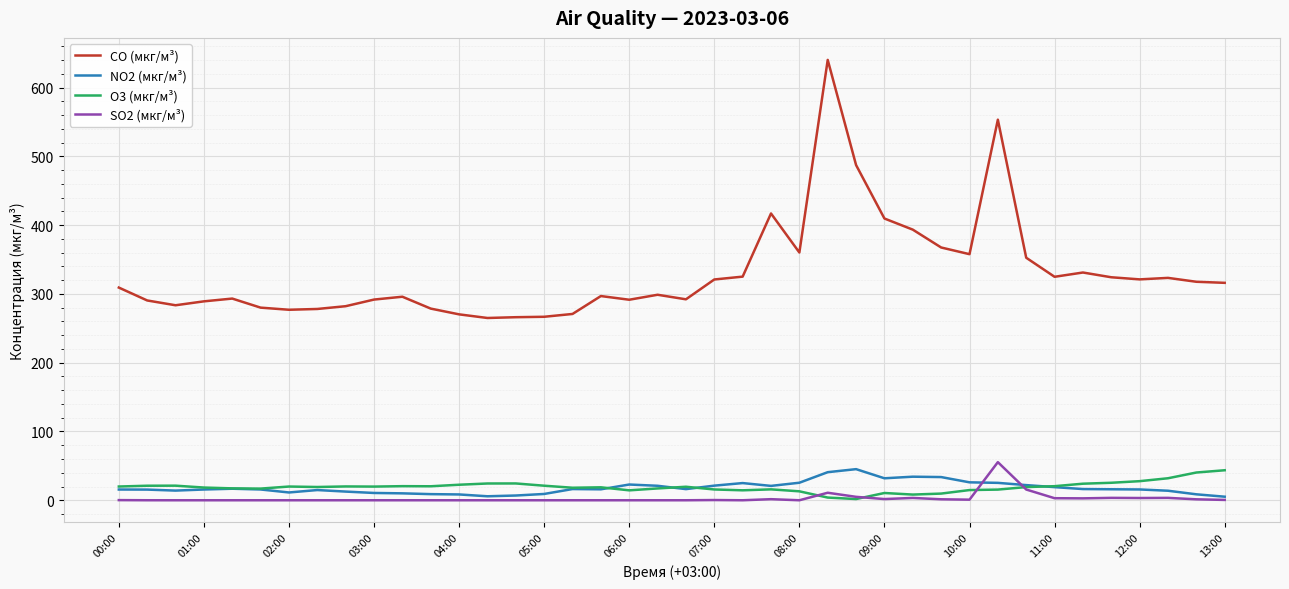

Which series has the widest spread of values?

CO (мкг/м³)